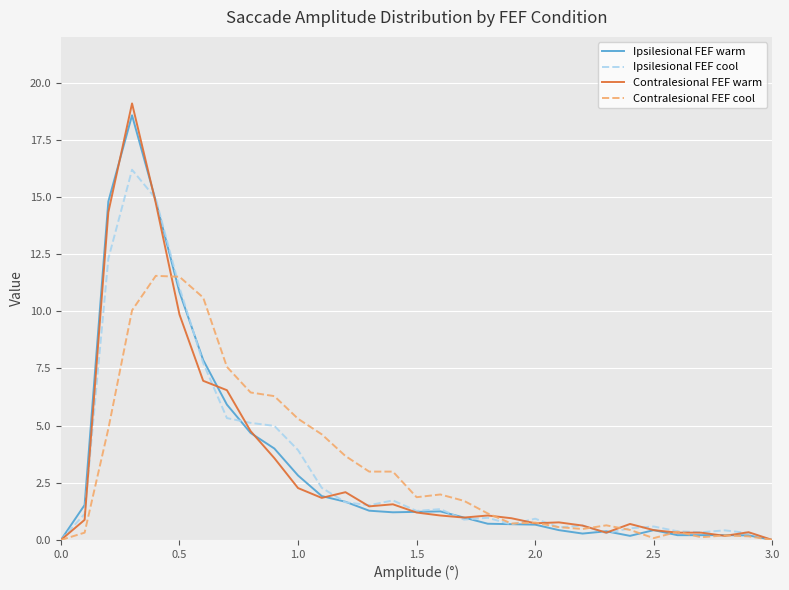

In Ipsilesional FEF cool, how many points are higher than both neighbors (excluding endpoints)?

8